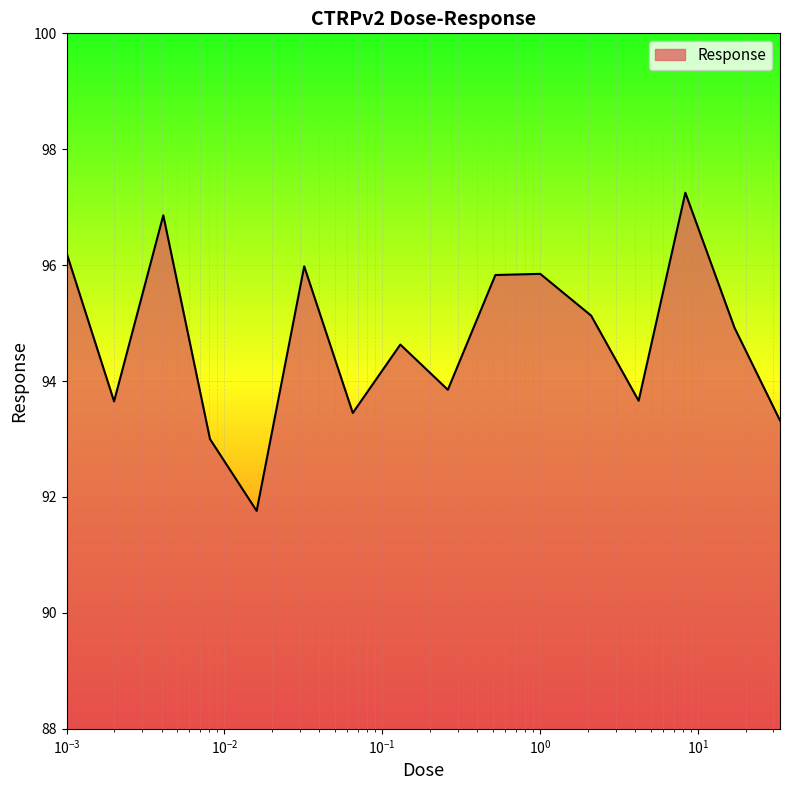

What is the difference between the maximum and minimum values?

5.5